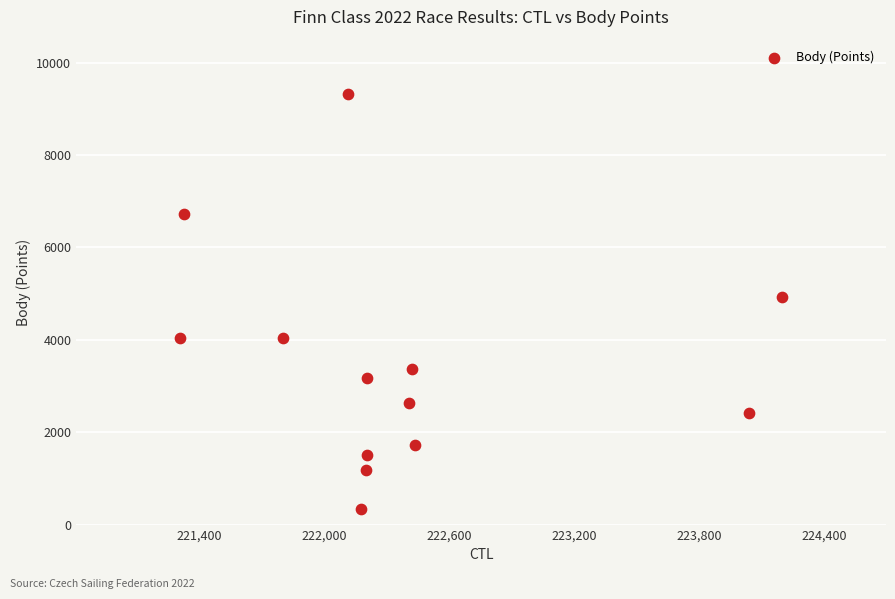

What is the range of X values (max minus min)?

2889